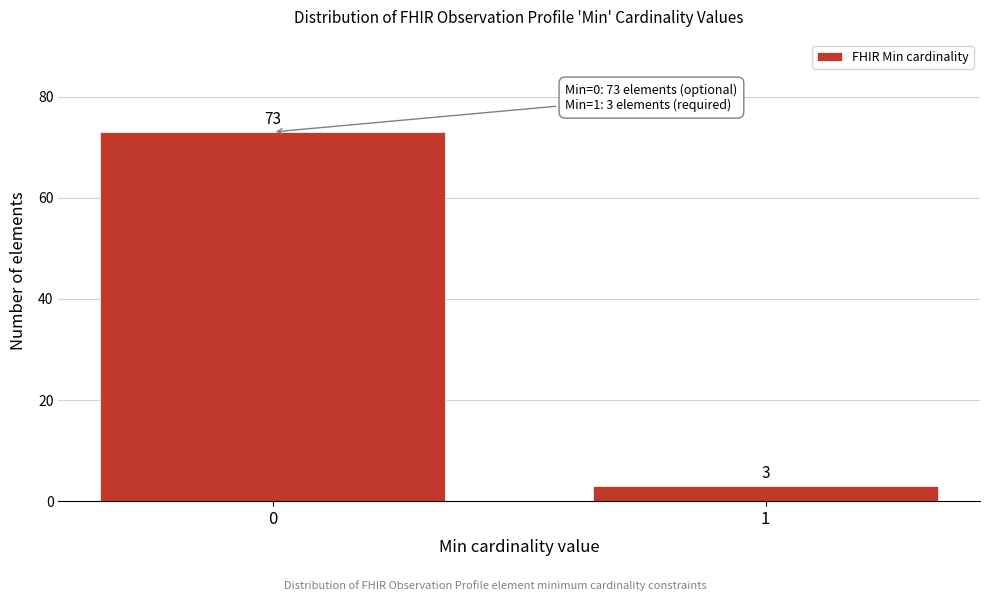

Reading left to right, transcribe all the data shown in this chart.

0=73	1=3